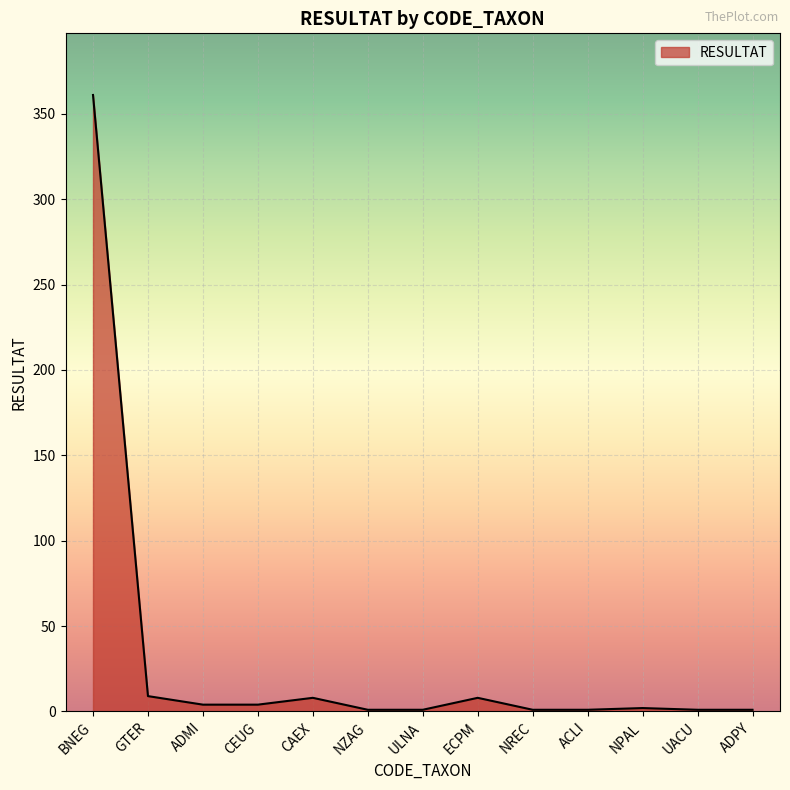

What is the difference between the maximum and minimum values?

360